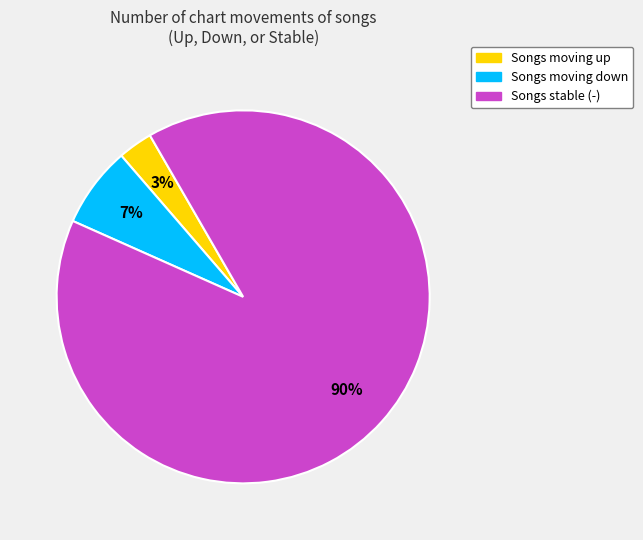

To the nearest percent, what is the average slice percentage?

33%